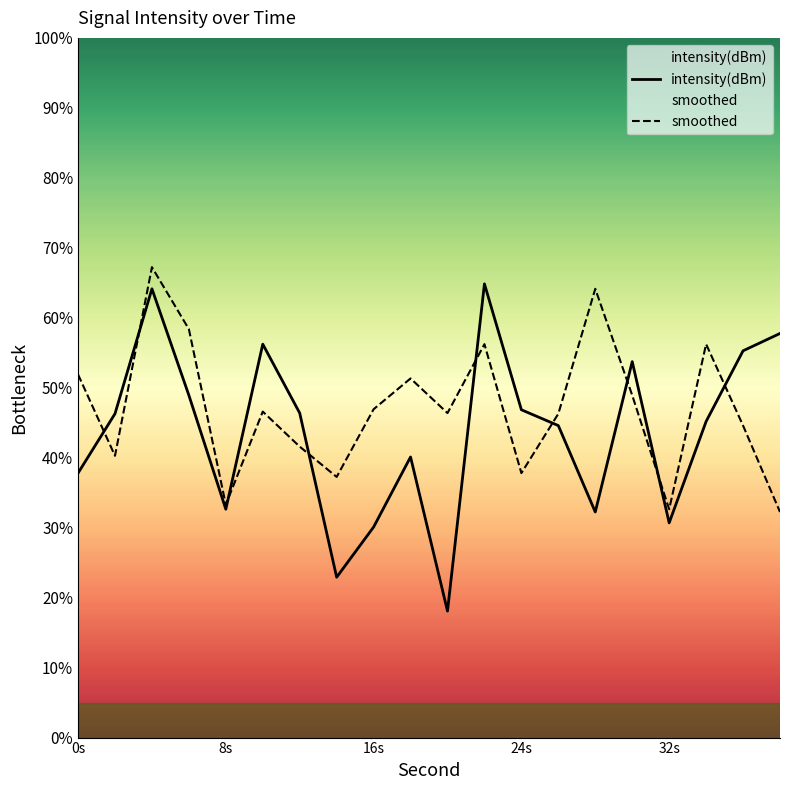

Where is smoothed nearest to the value 49?

30